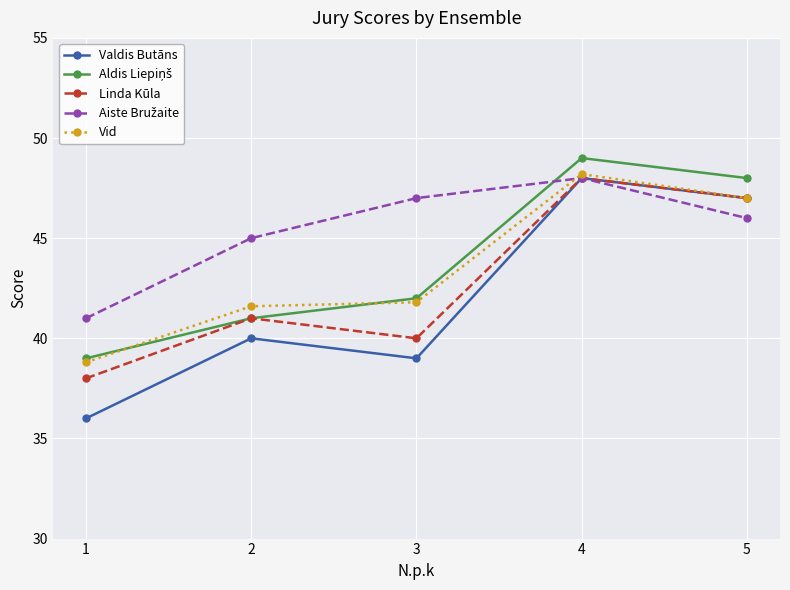

What is the smallest value displayed?

36.0